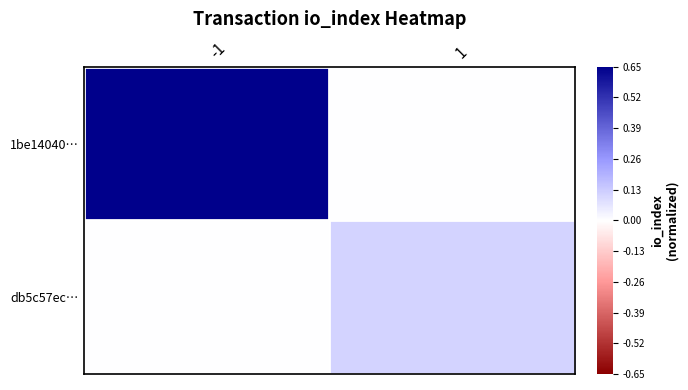

At which category is the sum across all series the highest?

-1